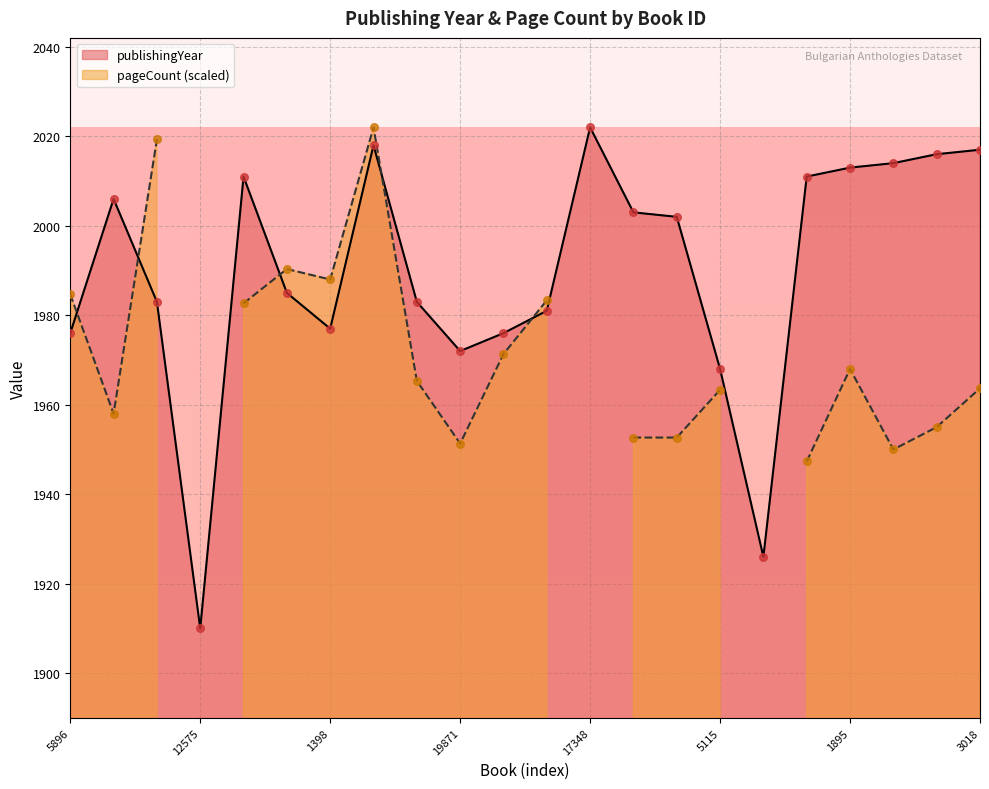

Approximately how many times larger is the value at 5896 compared to 5115?

1.0